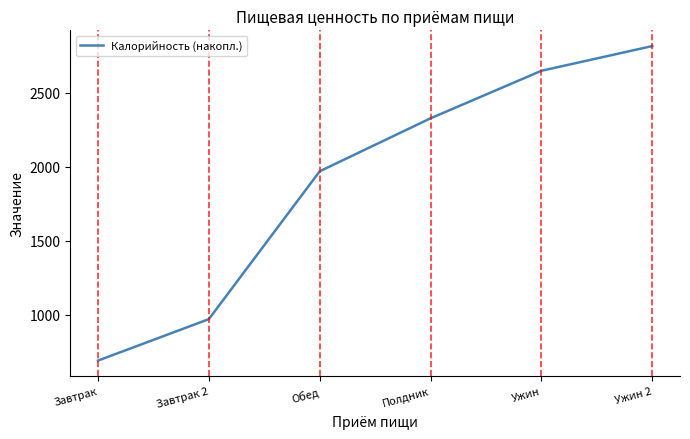

What is the difference between the values at Завтрак and Ужин 2?

2125